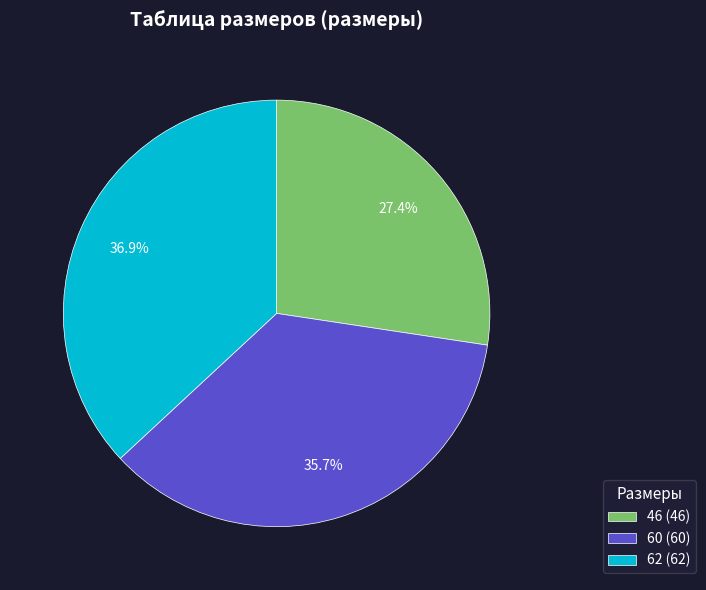

To the nearest percent, what is the combined percentage of 46 and 62?

64%